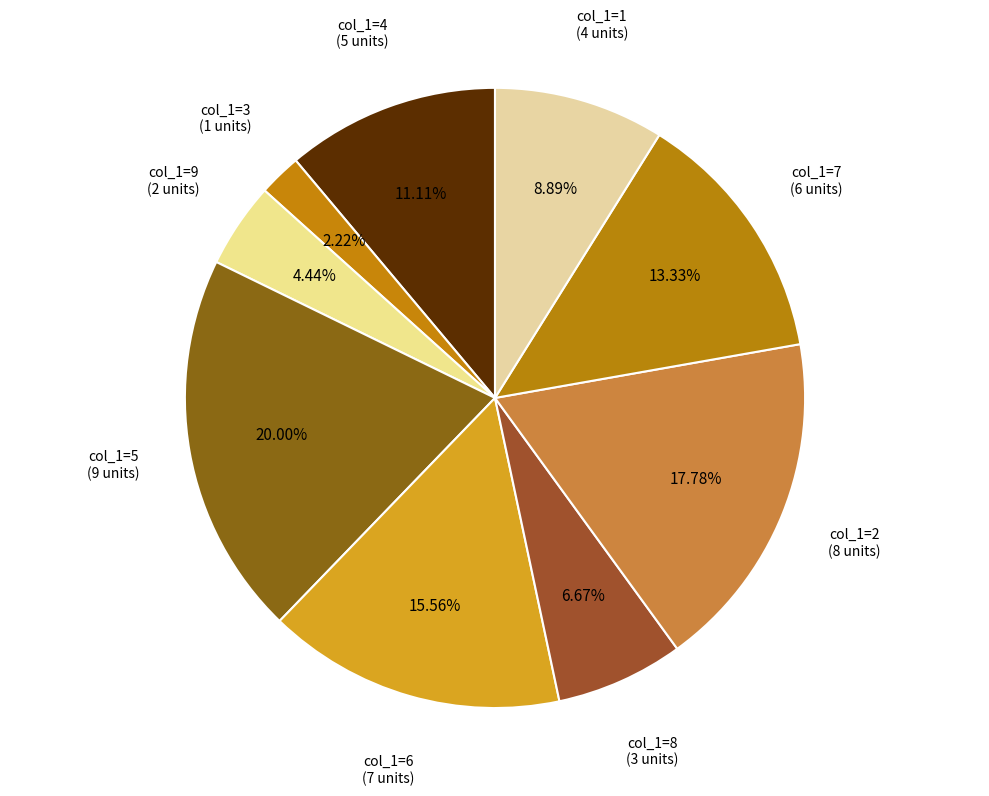

How many slices are in this pie chart?

9